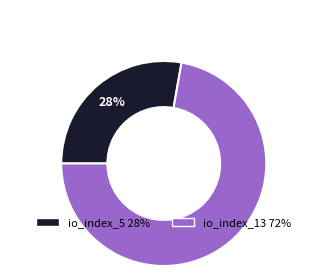

What is the ratio of the value at io_index_5 to the value at io_index_13?

0.4